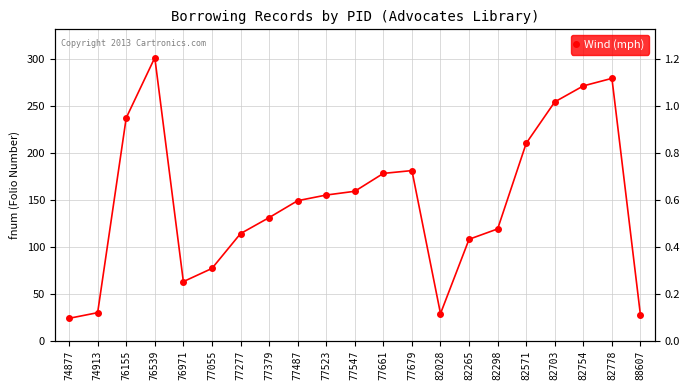

Rank the categories by value from lowest to highest.

74877, 88607, 82028, 74913, 76971, 77055, 82265, 77277, 82298, 77379, 77487, 77523, 77547, 77661, 77679, 82571, 76155, 82703, 82754, 82778, 76539